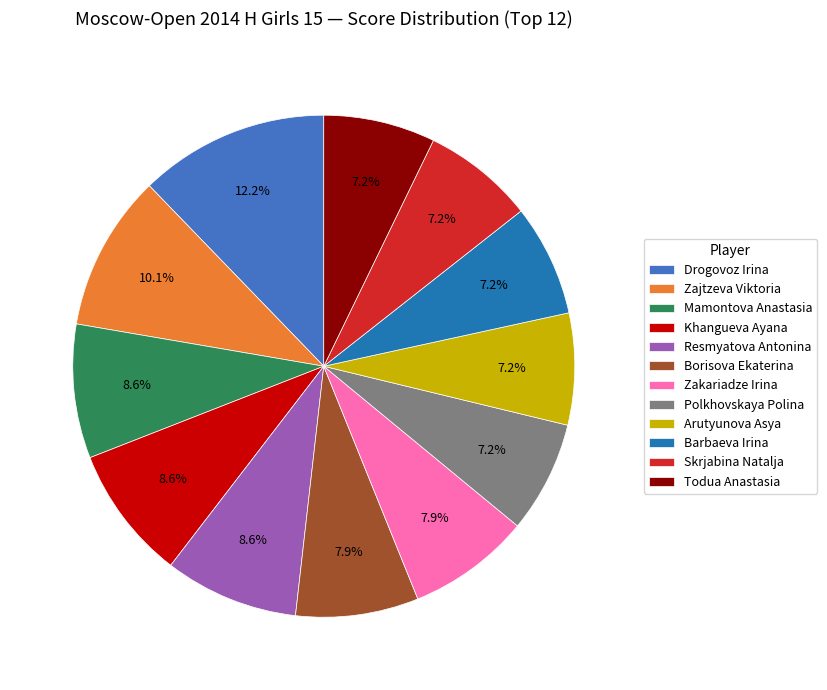

Combined, do Borisova Ekaterina and Zakariadze Irina account for over 50%?

No